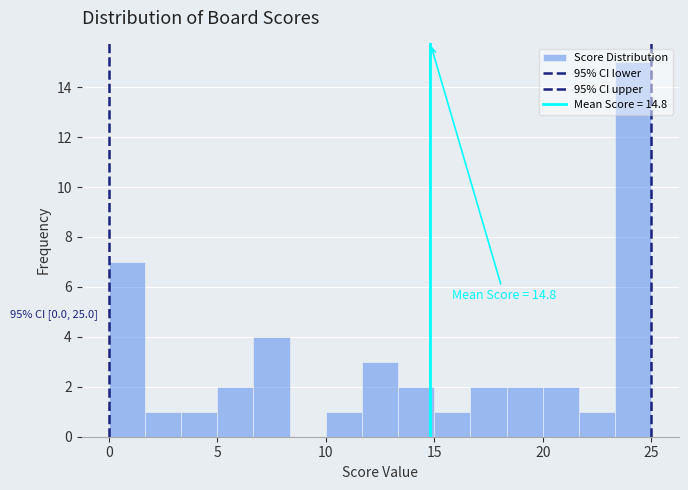

Around what value on the x-axis is the tallest bar? Give the approximate position of its centre, as read against the axis.

24.0